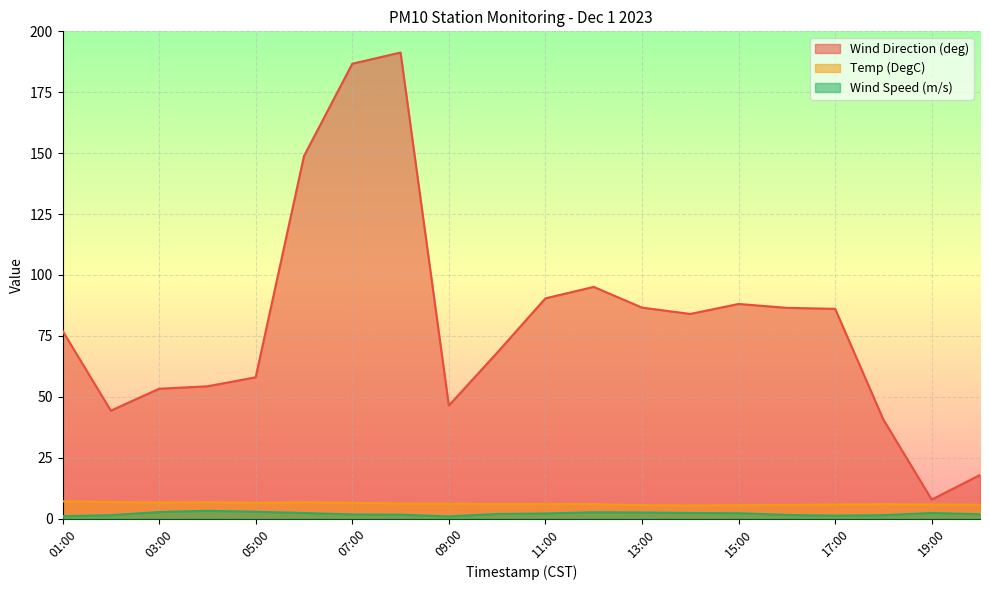

What position from the right is 05:00?

16